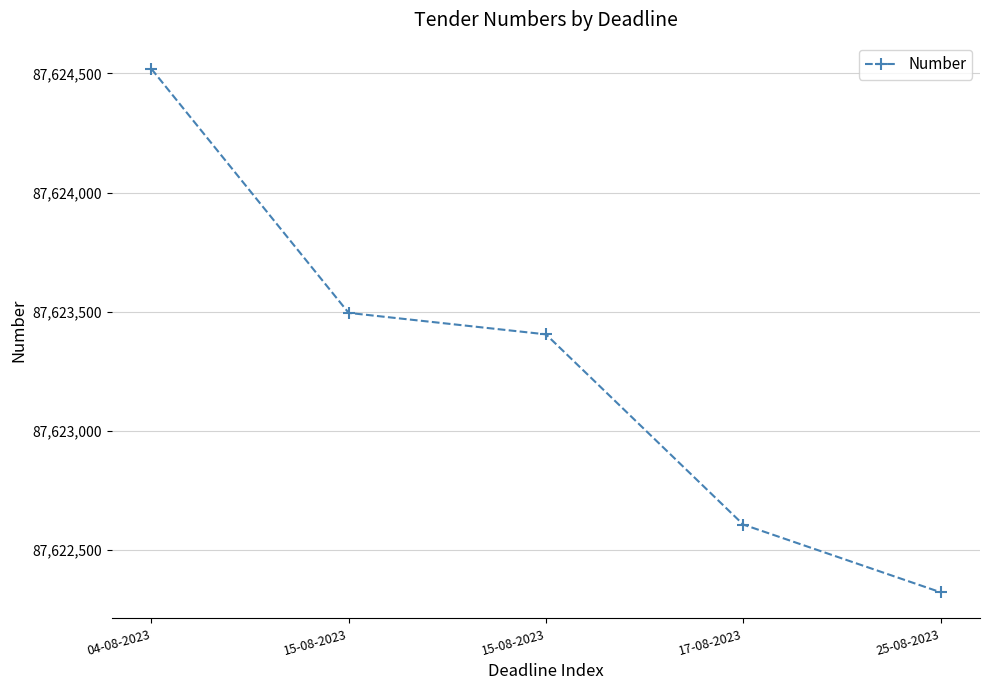

What is the maximum value shown in the chart?

87624519